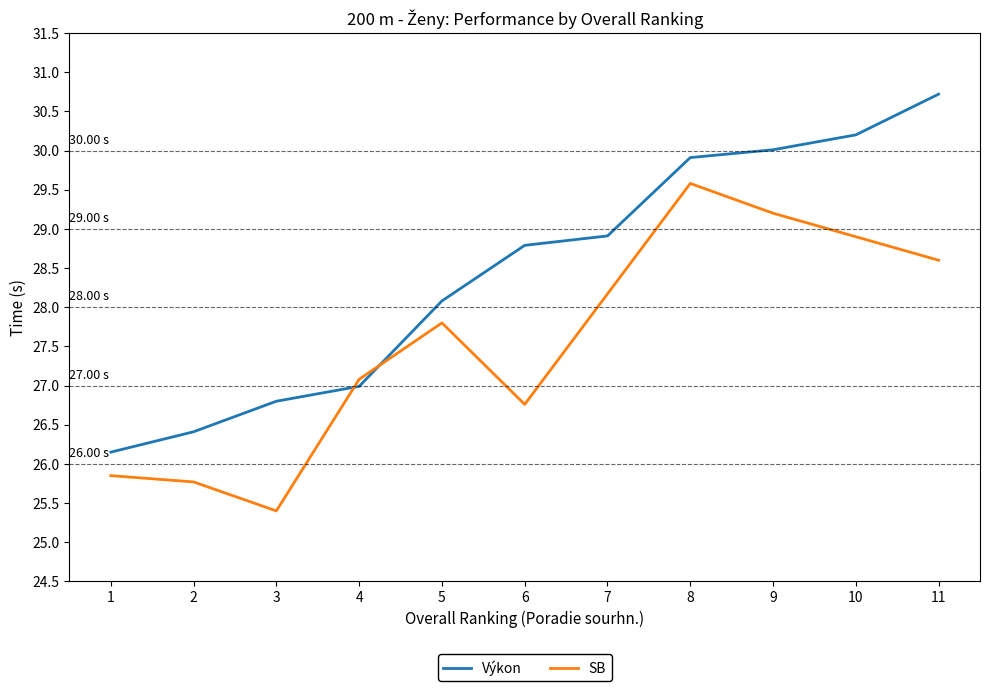

What position from the right is poradie?

11